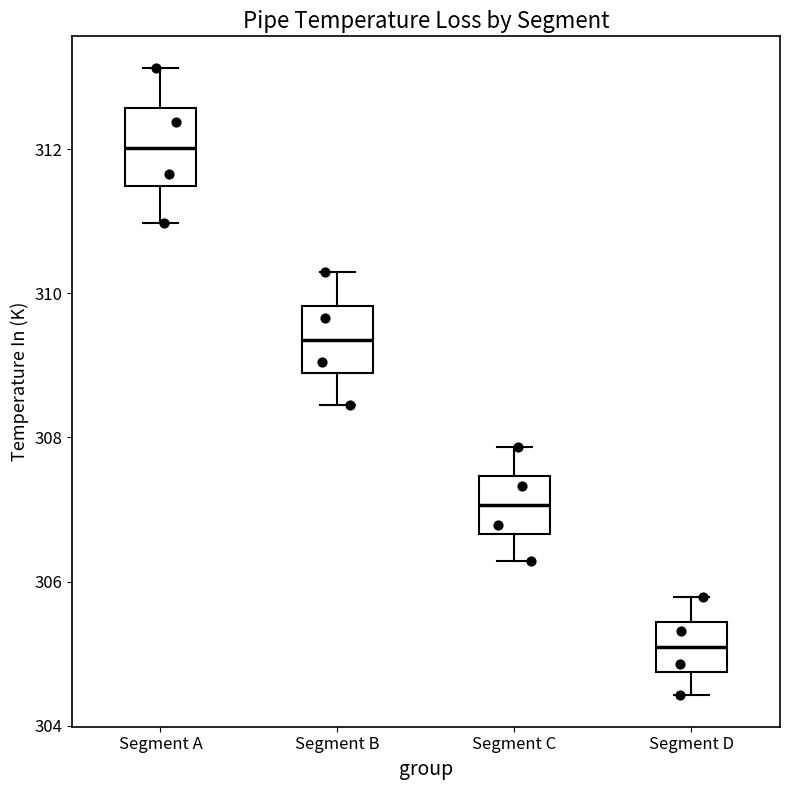

Reading left to right, read every box against the y-axis: the position of its median line, the range the box covers, and the ends of its whiskers. The values are not printed on the chart, so give them approximately, as read against the axis.

Segment A: median 312.0, box 311.4 to 312.6, whiskers 311.0 to 313.2
Segment B: median 309.4, box 308.8 to 309.8, whiskers 308.4 to 310.4
Segment C: median 307.0, box 306.6 to 307.4, whiskers 306.2 to 307.8
Segment D: median 305.0, box 304.8 to 305.4, whiskers 304.4 to 305.8